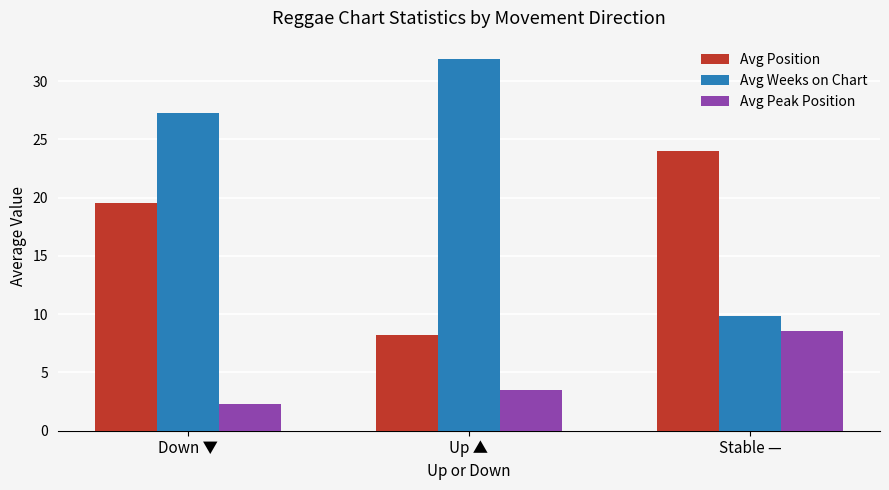

What value does the Avg Position series have at Stable —?

24.0